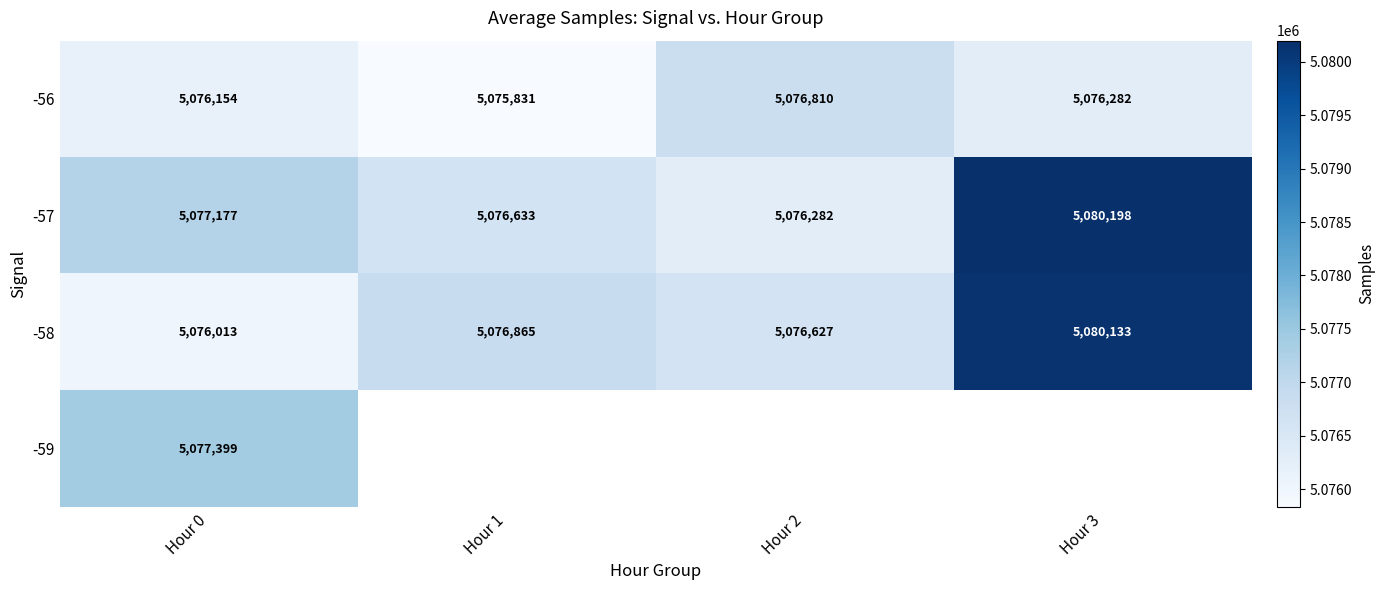

How many data points does each series have?

4